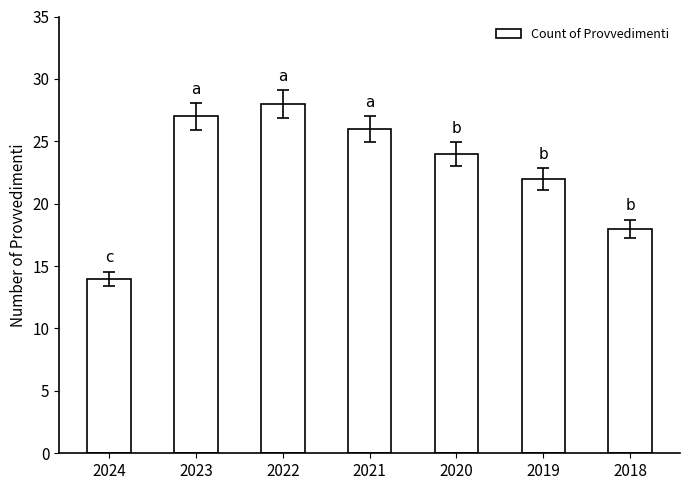

How many data points are less than 24?

3